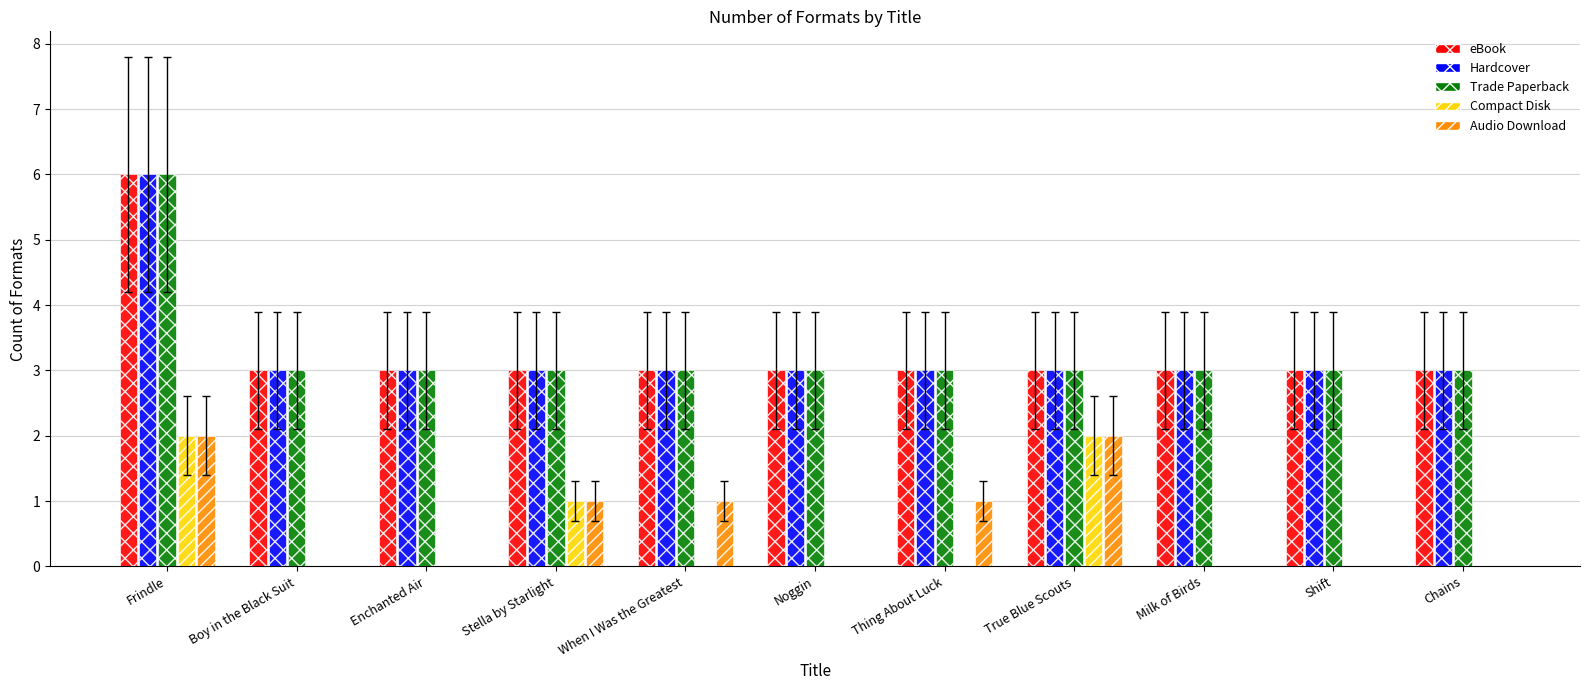

Between When I Was the Greatest and Noggin, which series saw the biggest shift?

Audio Download